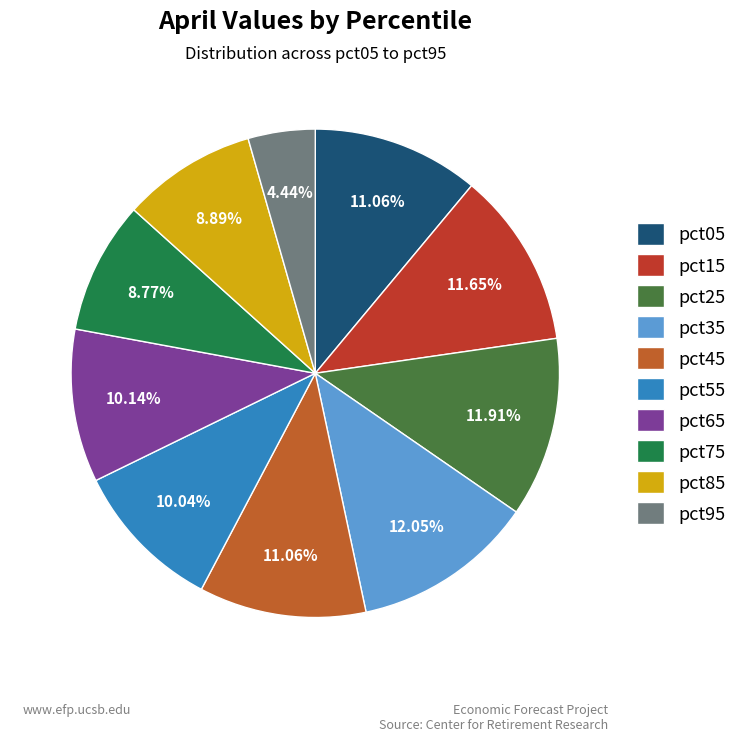

Is there any slice that represents more than half of the pie?

No